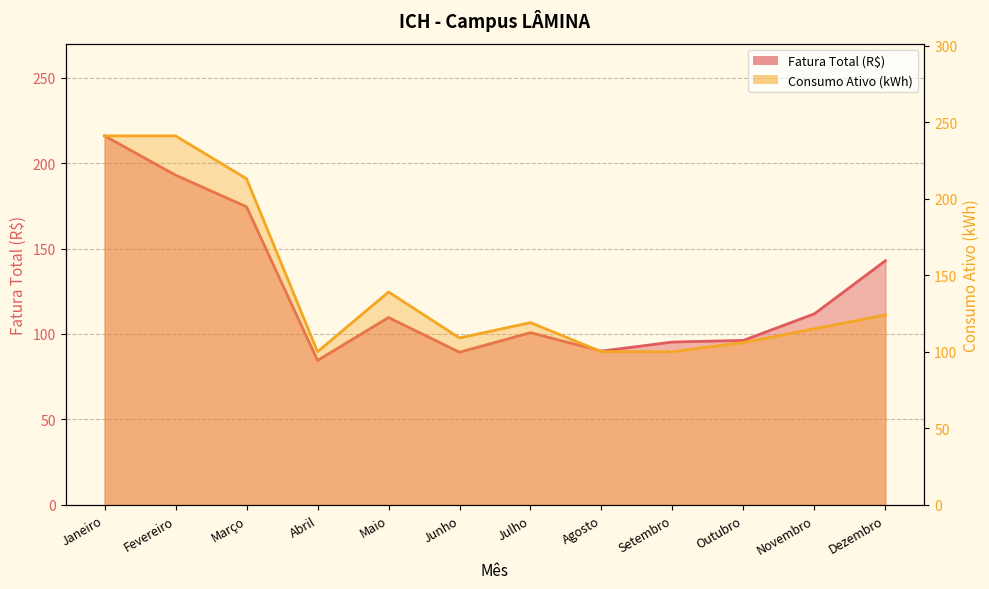

How many interior local valleys does the Fatura Total (R$) series have?

3